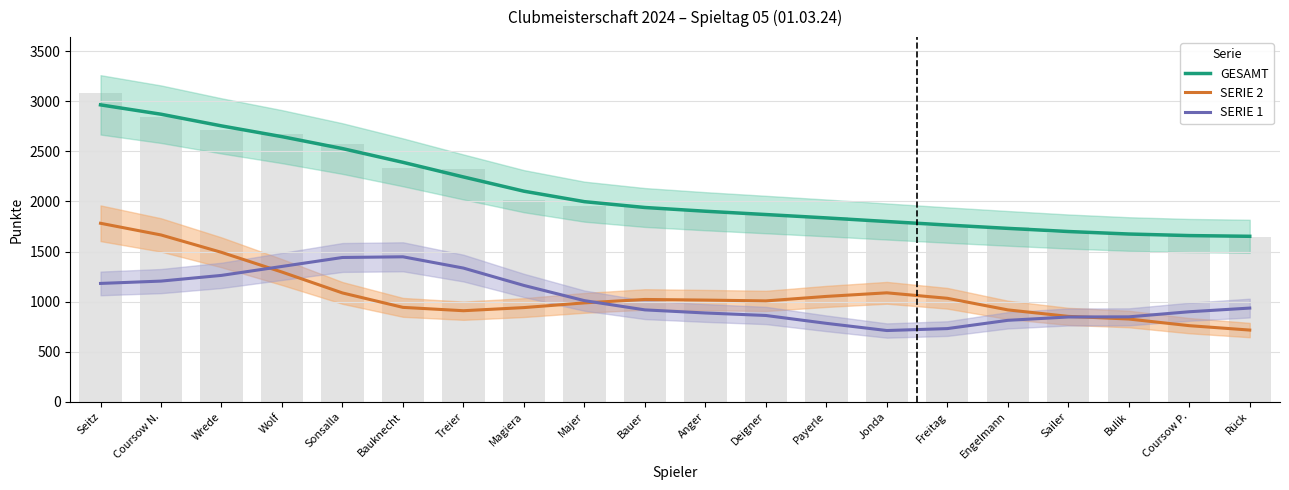

What is the approximate value of SERIE 2 at Engelmann?

917.8